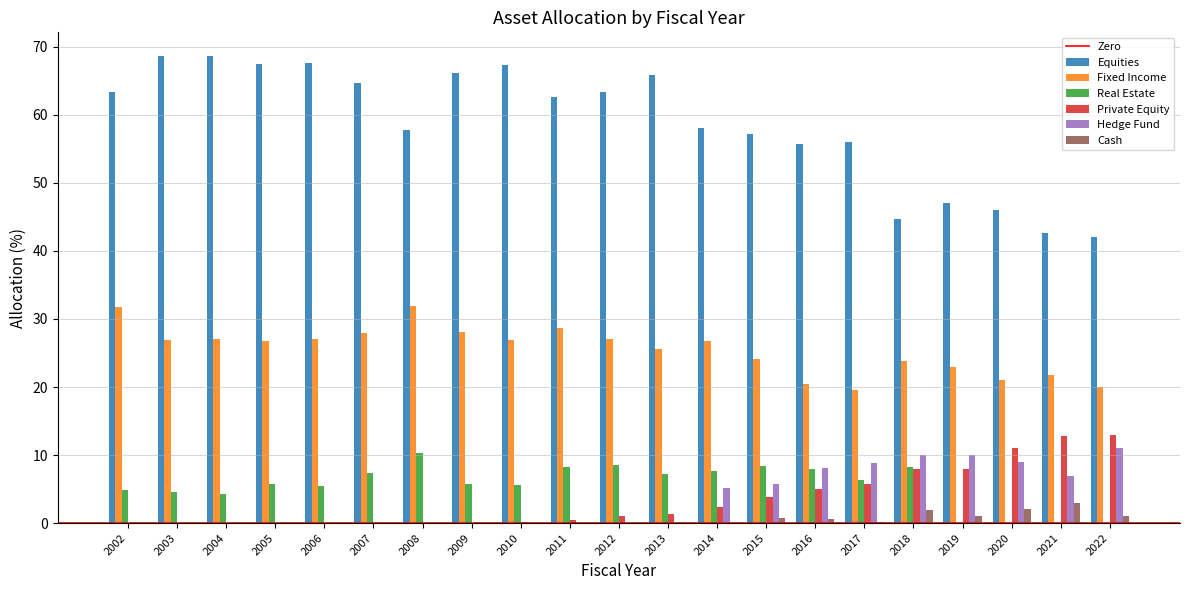

The value of Equities at 2017 is 56.0. True or false?

True